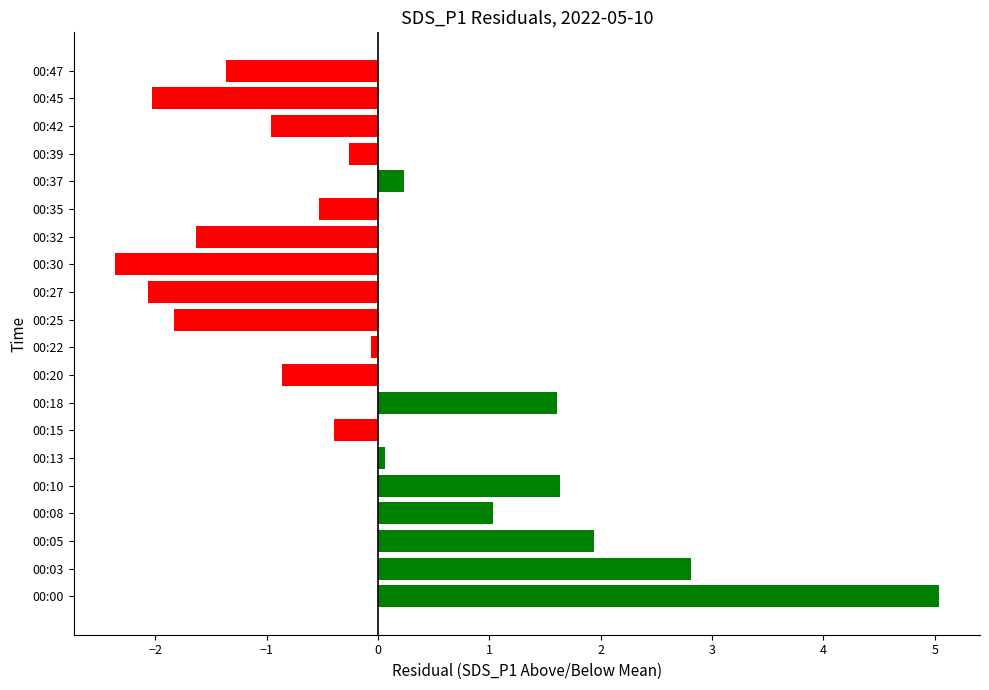

What is the difference between the maximum and second lowest values?

7.1